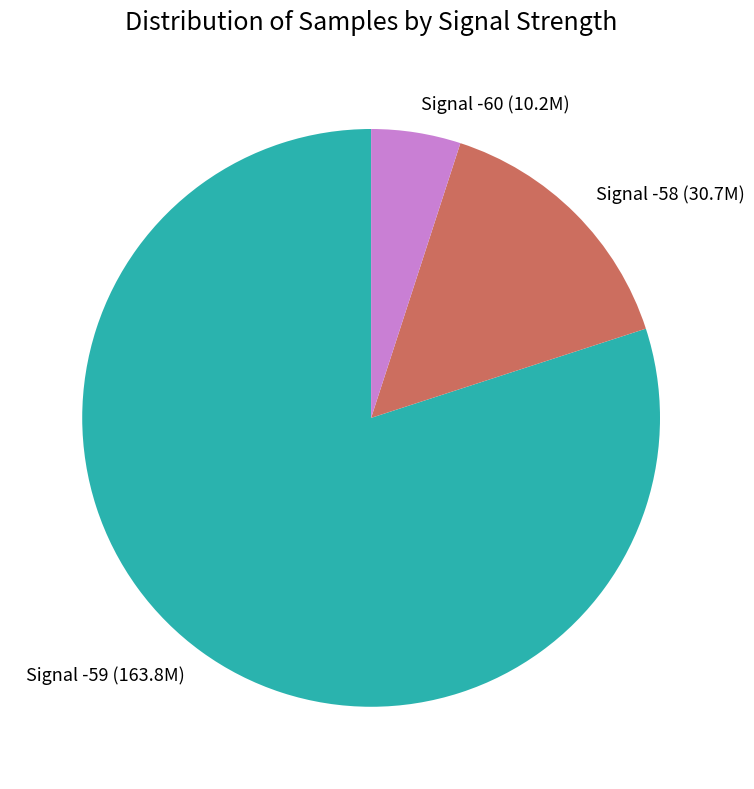

How many slices are in this pie chart?

3